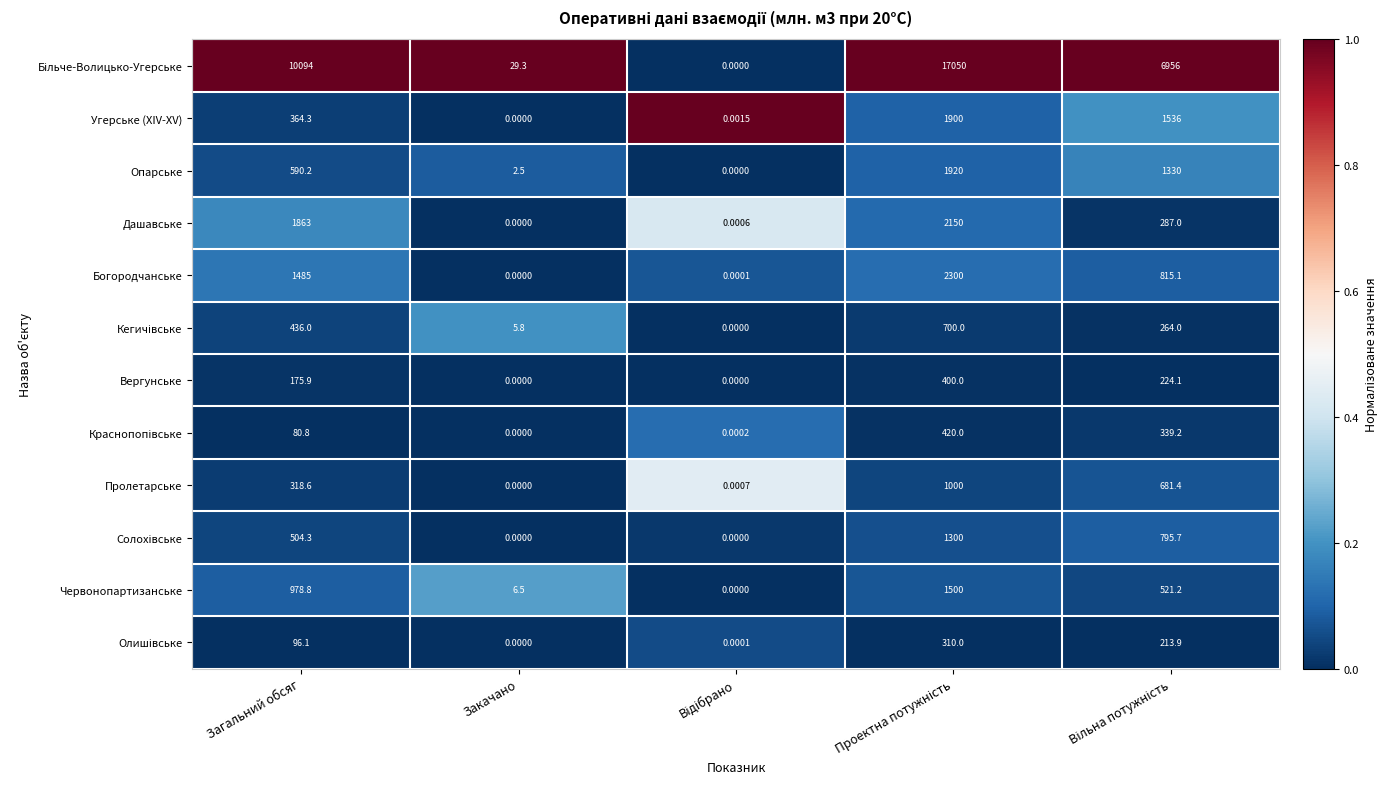

At which label is Угерське (XIV-XV) closest to 950?

Загальний обсяг